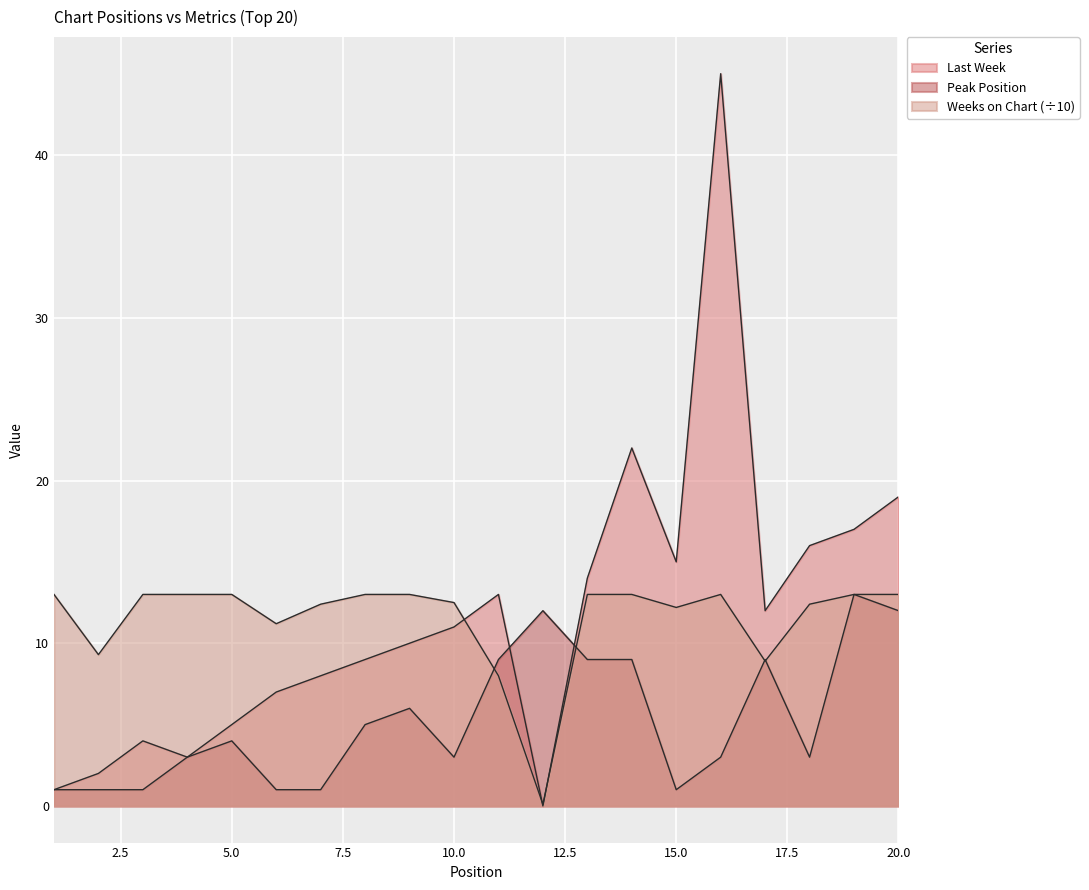

True or false: Weeks on Chart has more than 1 interior local peaks.

False